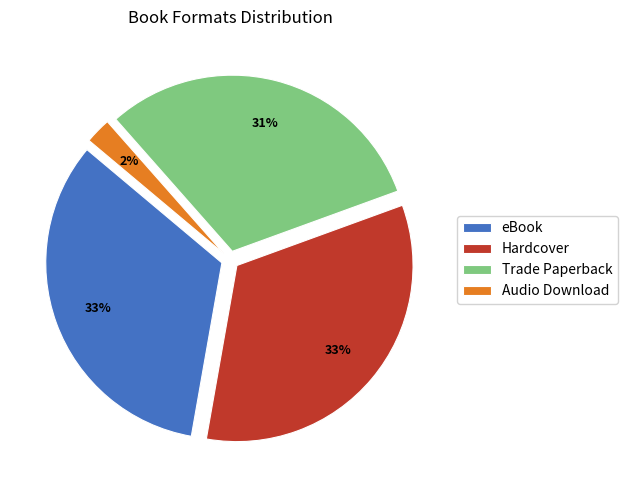

Does any single category account for the majority?

No